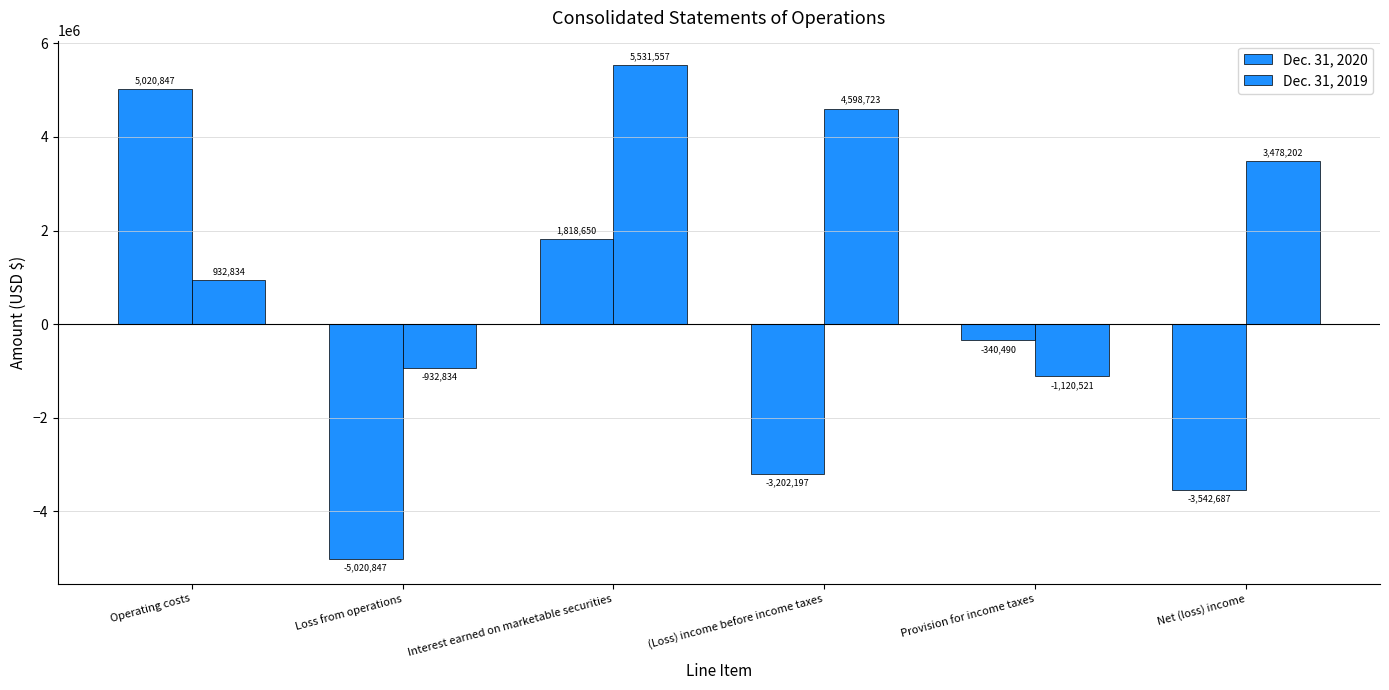

Between Provision for income taxes and (Loss) income before income taxes, which is larger?

Provision for income taxes